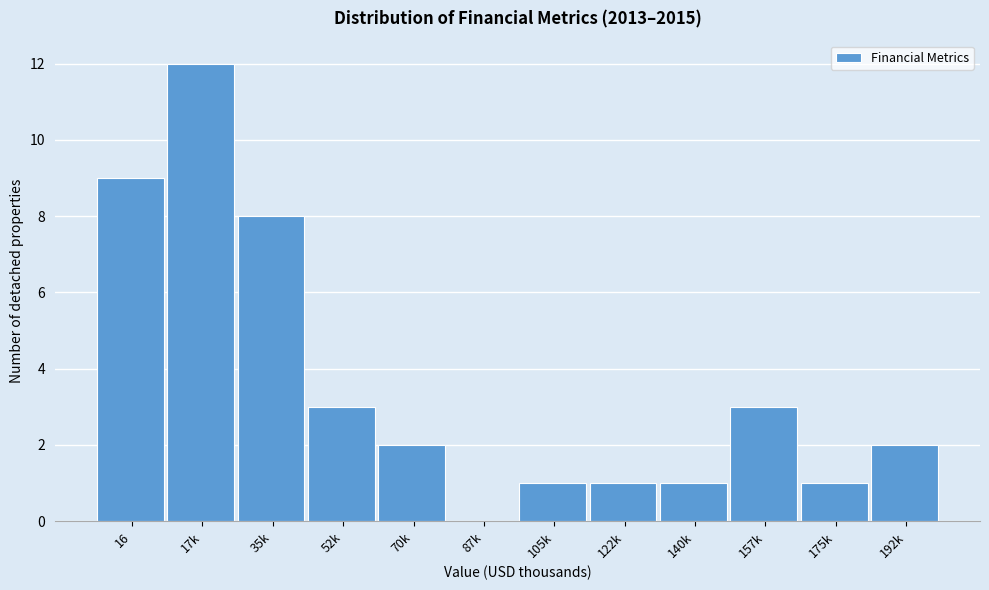

Reading left to right, what are all the values shown in this chart?

16=9	17k=12	35k=8	52k=3	70k=2	87k=0	105k=1	122k=1	140k=1	157k=3	175k=1	192k=2